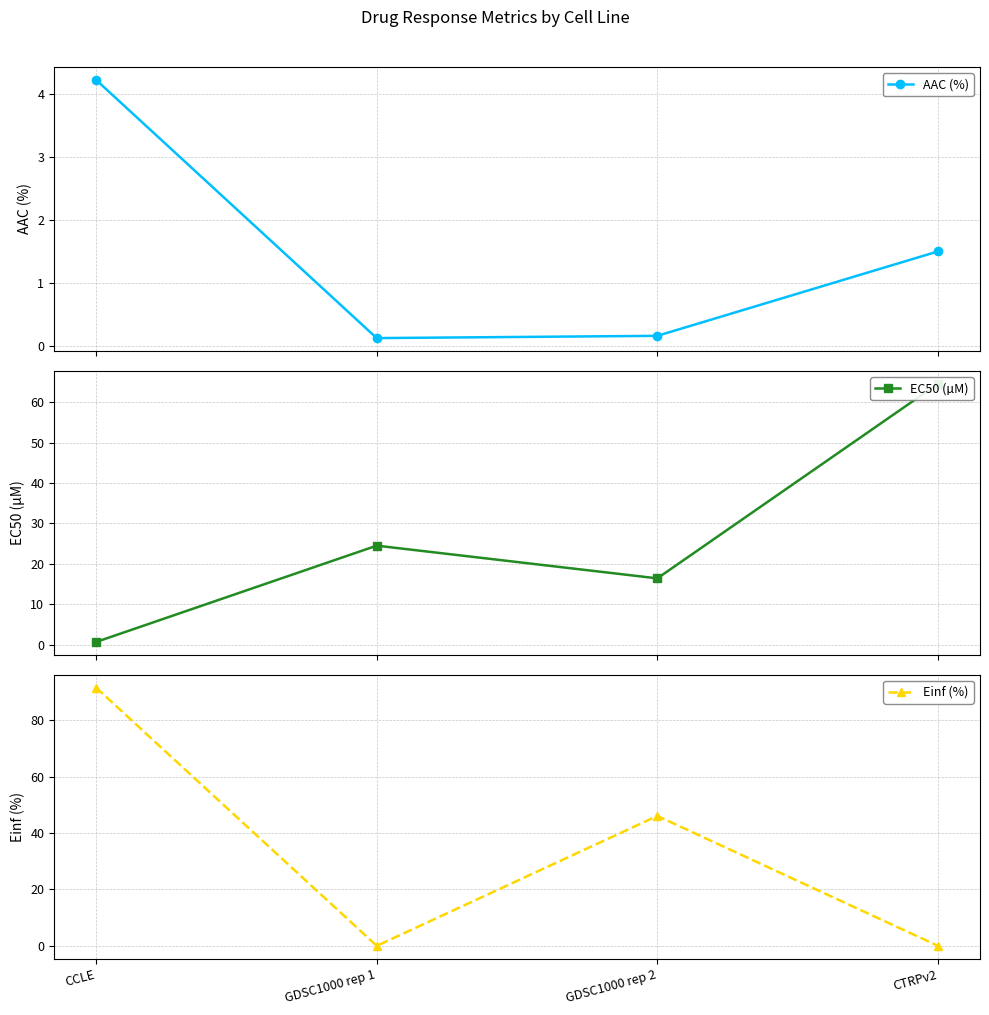

Where is the first local maximum for EC50 (µM)?

GDSC1000 rep 1